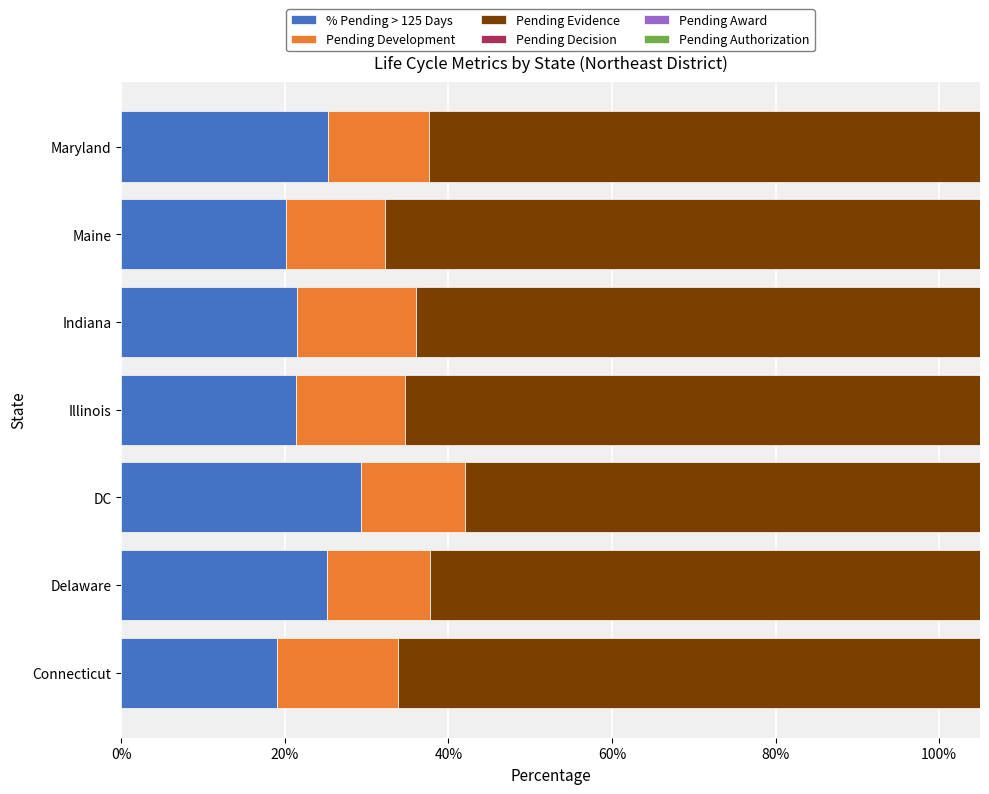

At how many categories does at least one series exceed 0?

7